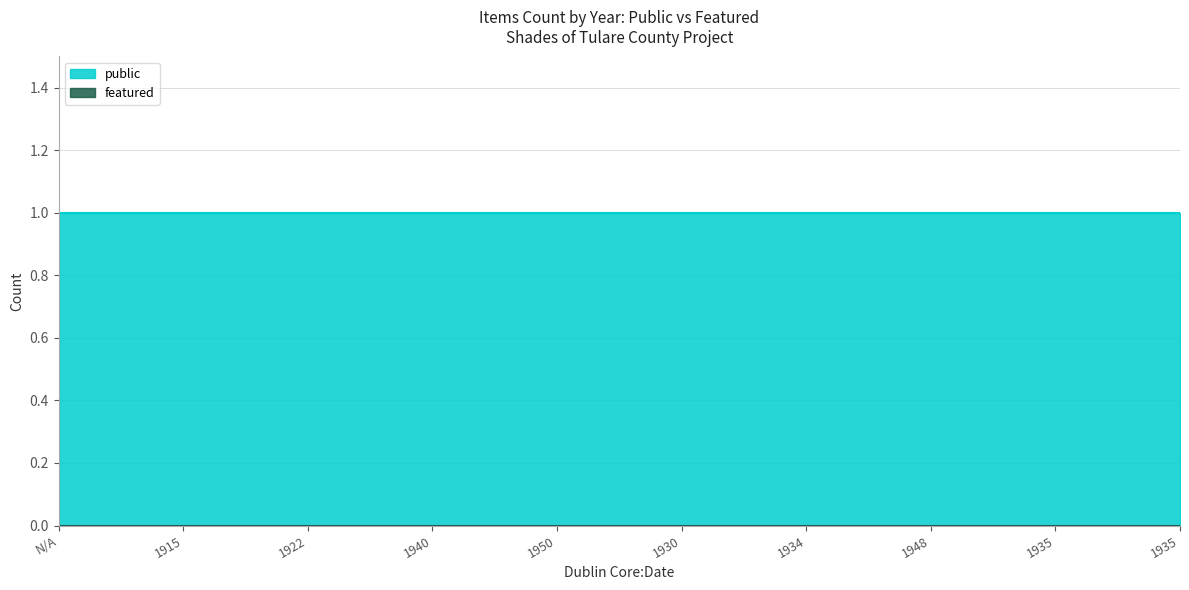

Which category has the highest value across all series?

N/A